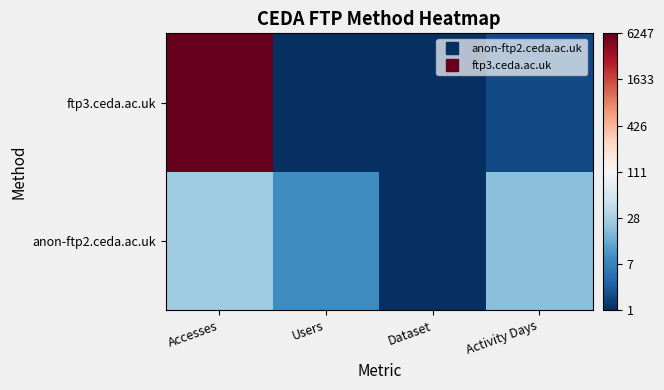

Which series has the widest spread of values?

ftp3.ceda.ac.uk